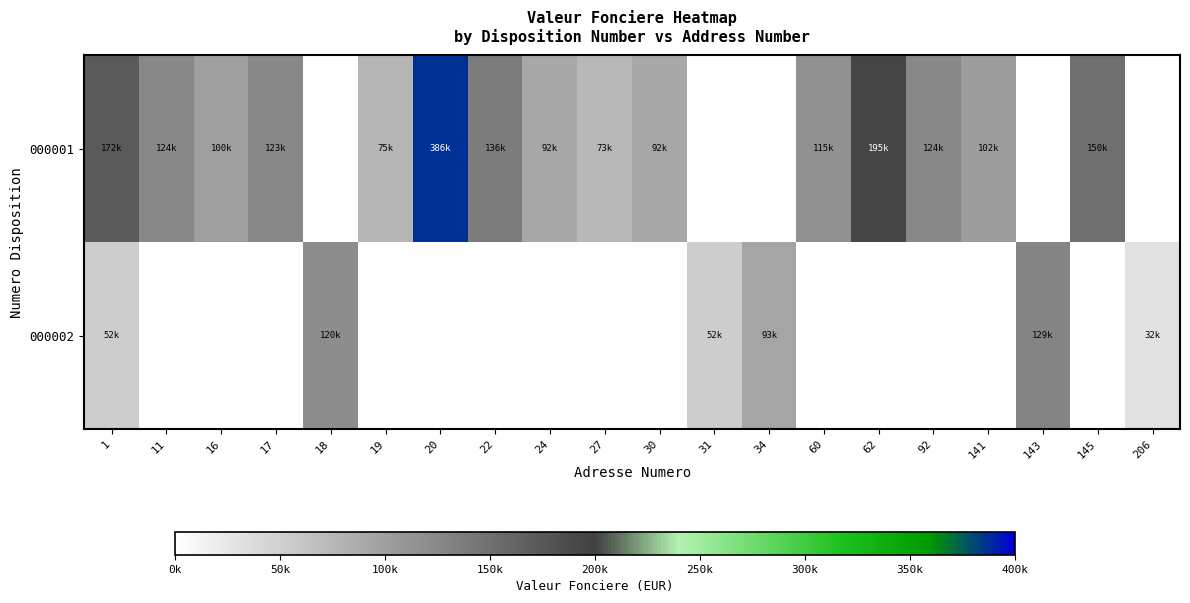

At how many categories does at least one series exceed 252413?

1